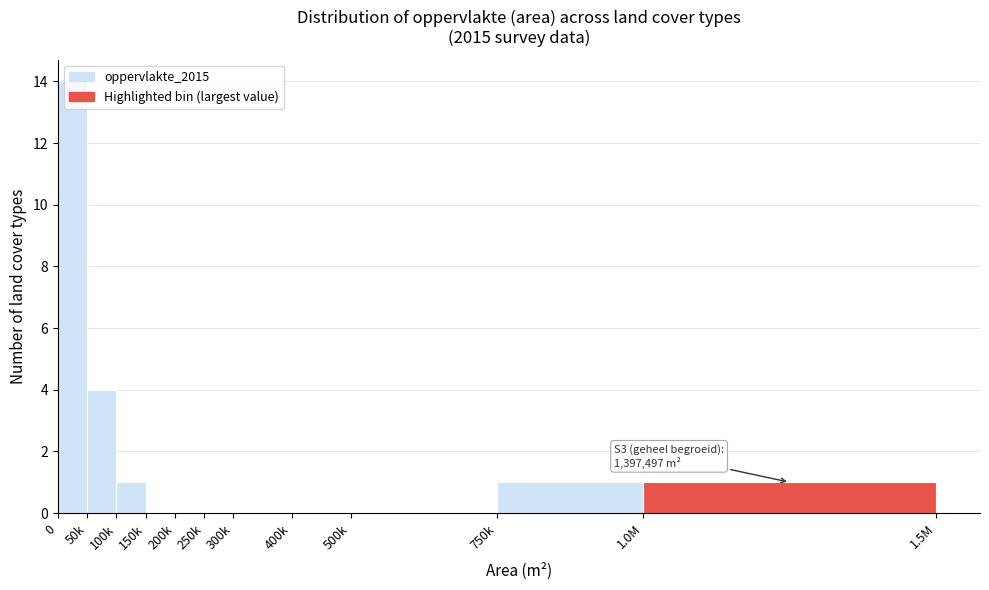

Which has a higher value, 100k or 150k?

100k